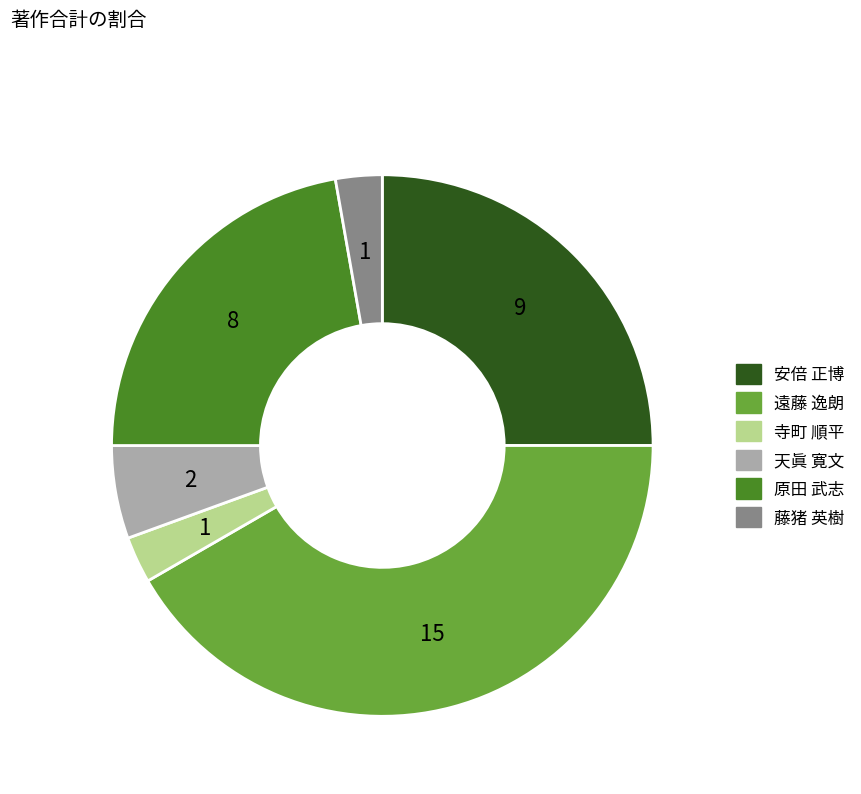

Does any single category account for the majority?

No